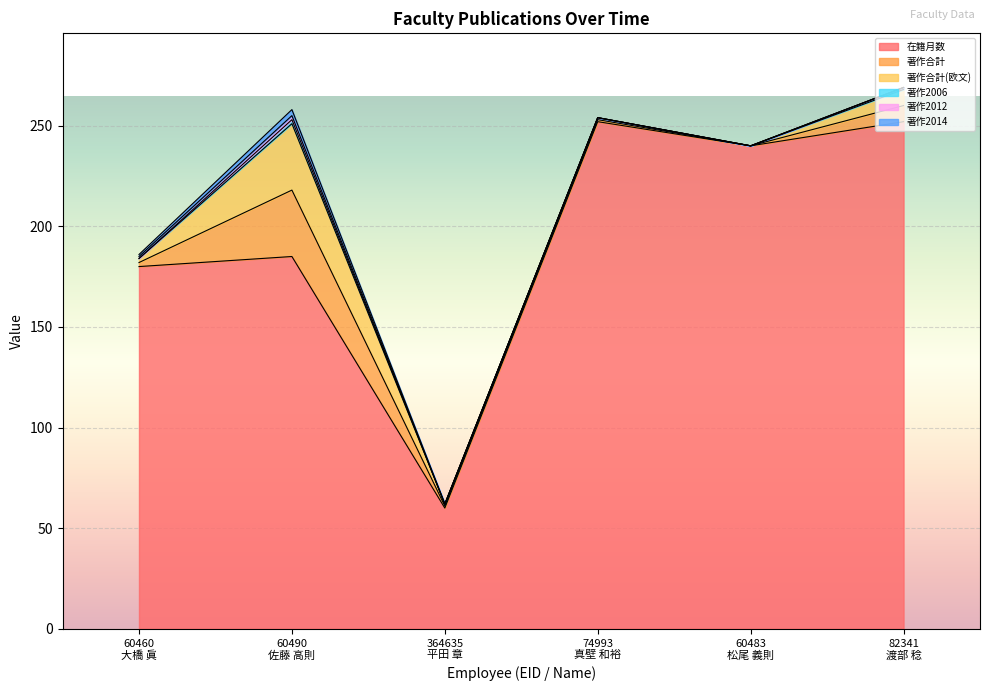

What is the label of the 2nd point from the right?

60483
松尾 義則